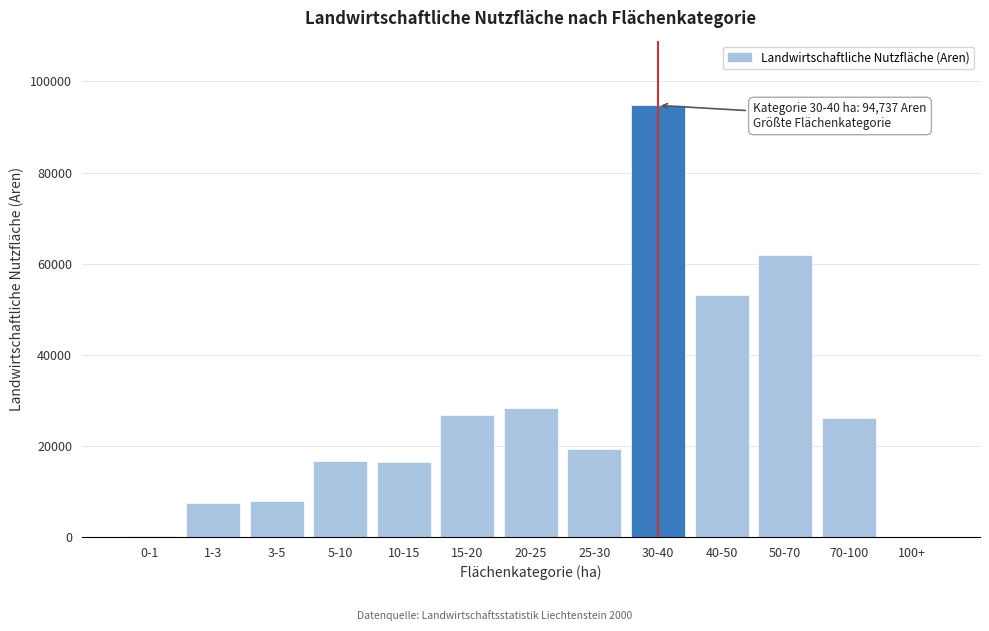

What is the sum of all values?

359254